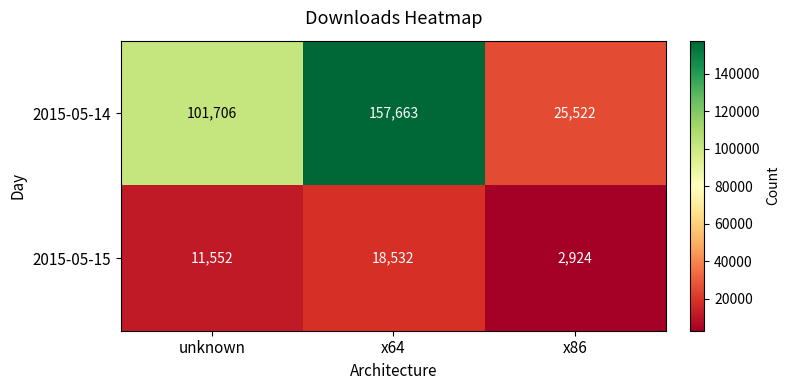

What is the minimum value for 2015-05-14?

25522